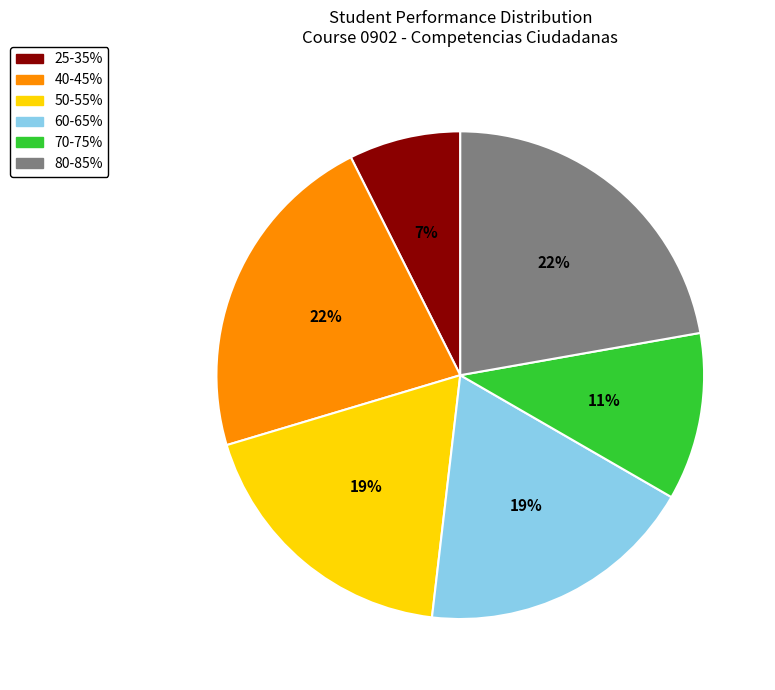

To the nearest percent, what is the difference between the largest and smallest slice percentages?

15%